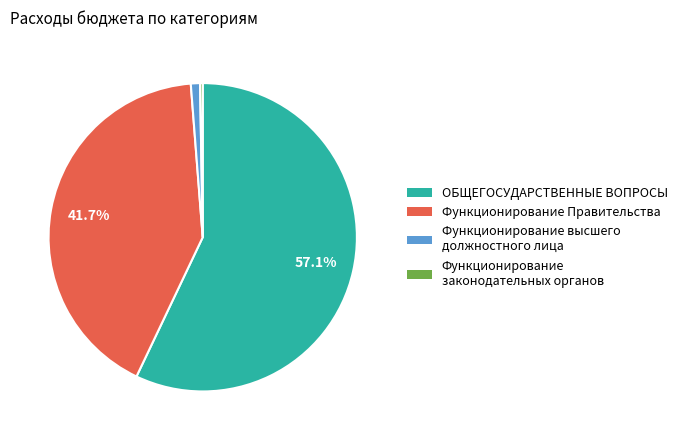

Which category accounts for the majority?

ОБЩЕГОСУДАРСТВЕННЫЕ ВОПРОСЫ